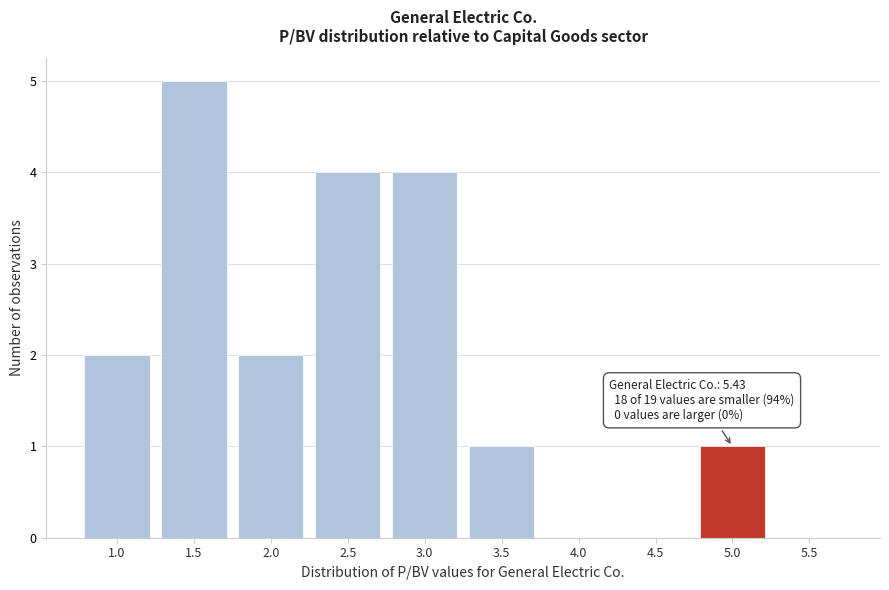

Reading right to left, extract all data points from this chart.

5.5=0	5.0=1	4.5=0	4.0=0	3.5=1	3.0=4	2.5=4	2.0=2	1.5=5	1.0=2